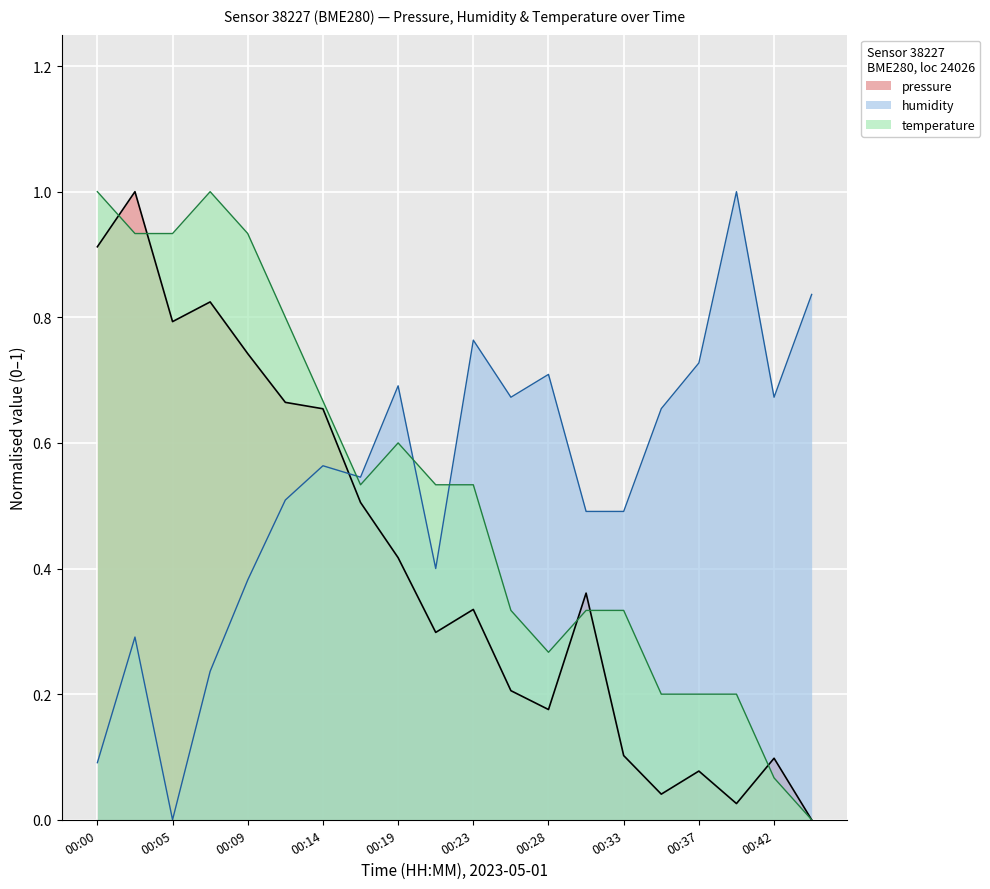

Rank the categories by value from lowest to highest.

00:45, 00:40, 00:35, 00:37, 00:42, 00:33, 00:28, 00:26, 00:21, 00:23, 00:30, 00:19, 00:16, 00:14, 00:12, 00:09, 00:05, 00:07, 00:00, 00:02